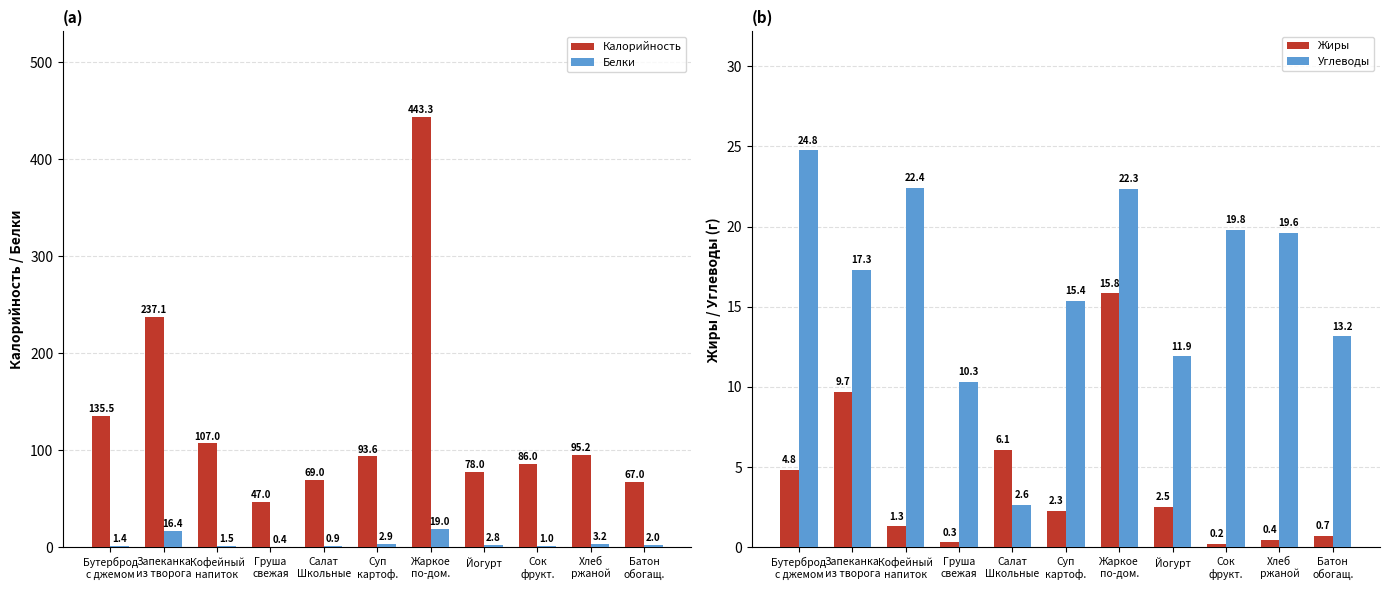

How many distinct data groups are displayed?

4